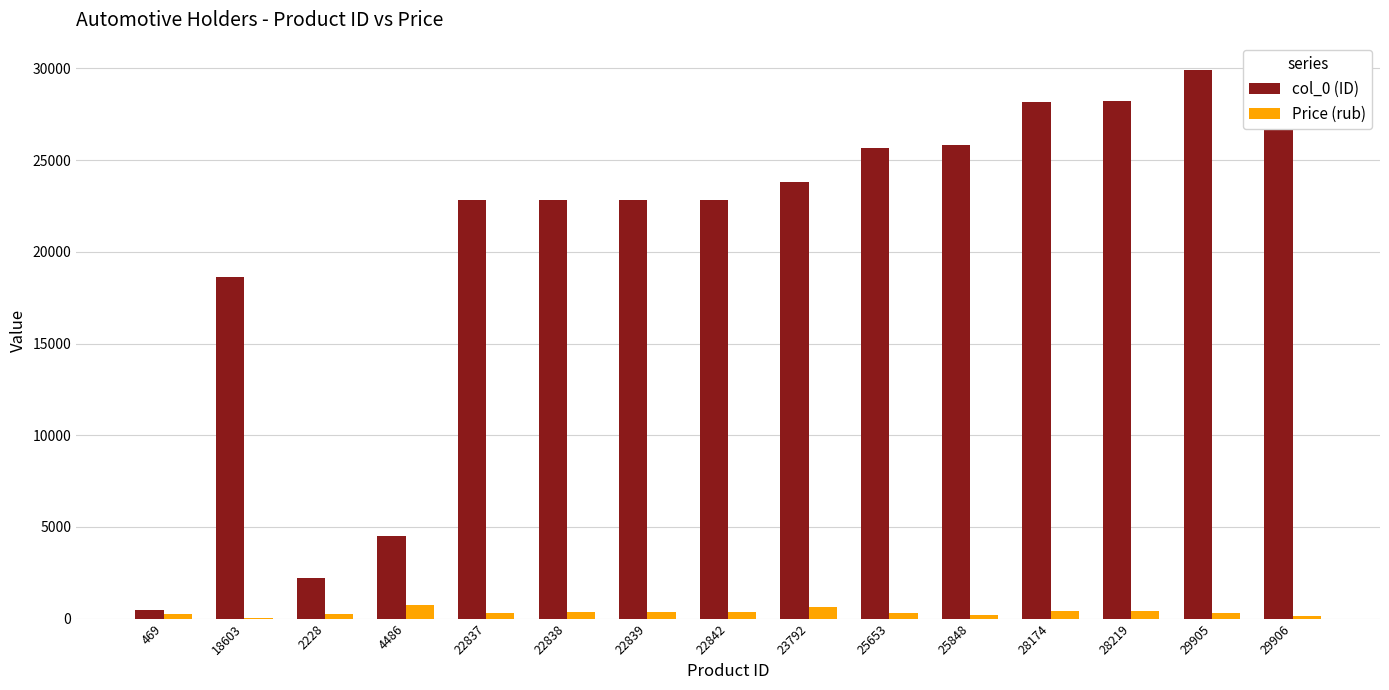

What is the total value across all series at 22839?

23184